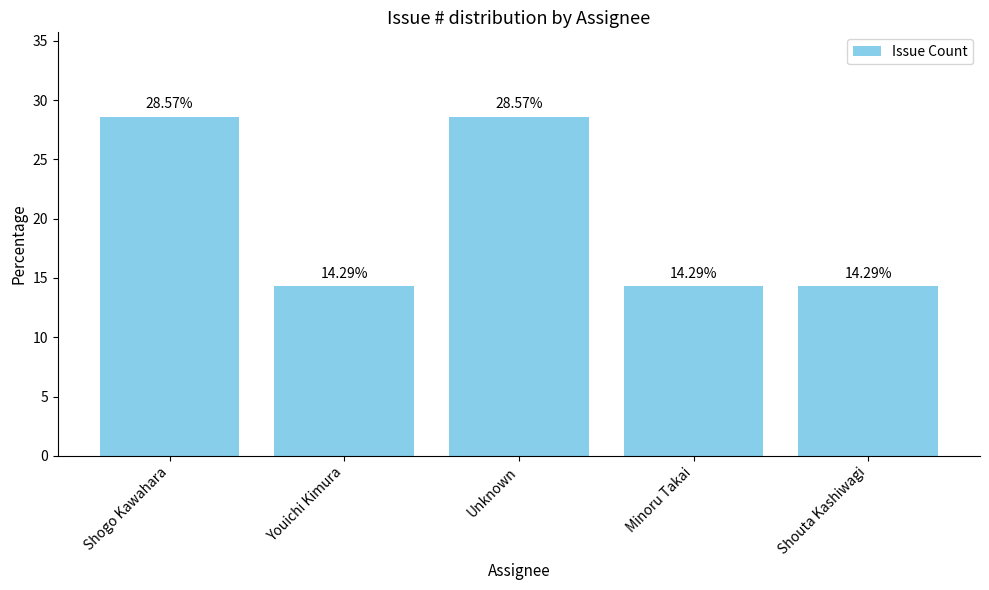

Reading left to right, list all the values displayed in this chart.

Shogo Kawahara=28.6	Youichi Kimura=14.3	Unknown=28.6	Minoru Takai=14.3	Shouta Kashiwagi=14.3